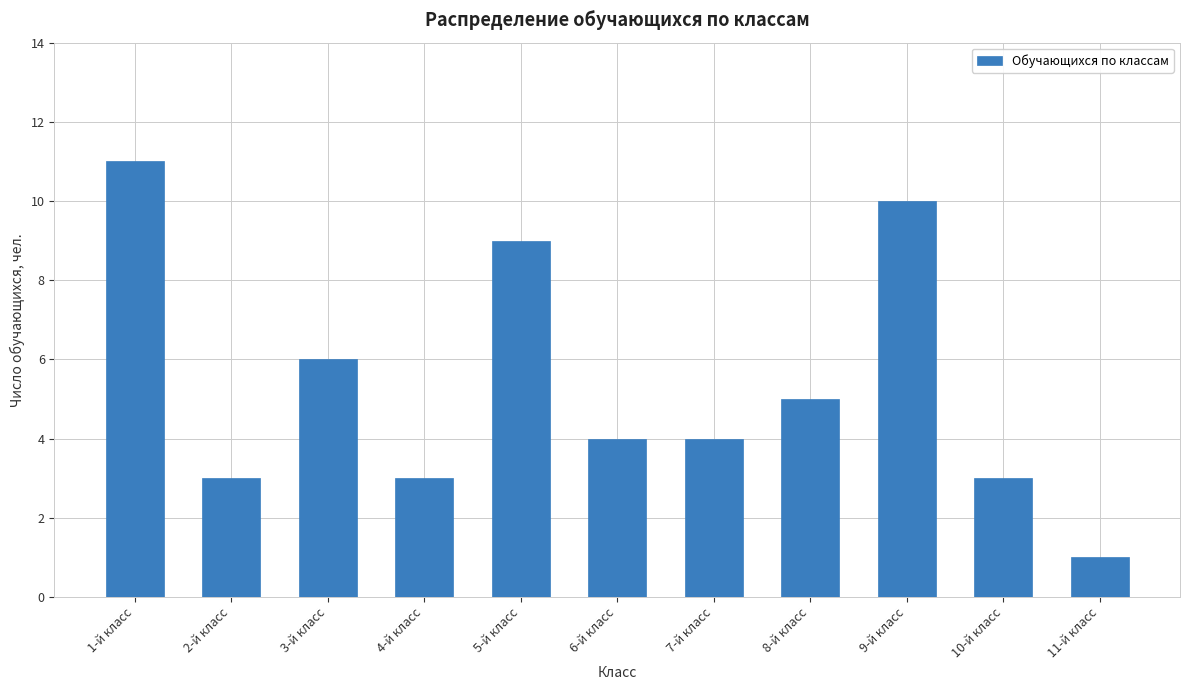

What is the label of the 9th bar from the right?

3-й класс